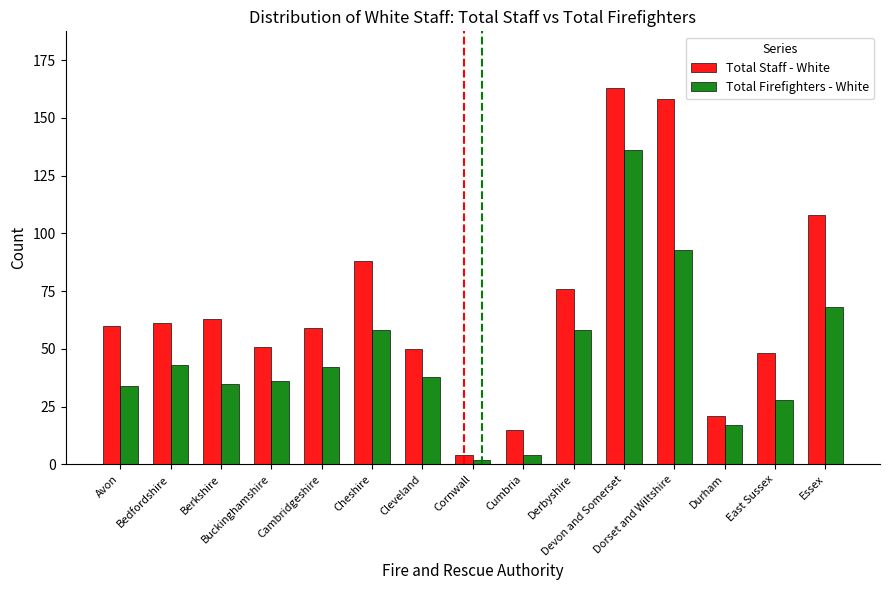

What are all the series names shown in the legend?

Total Staff - White, Total Firefighters - White